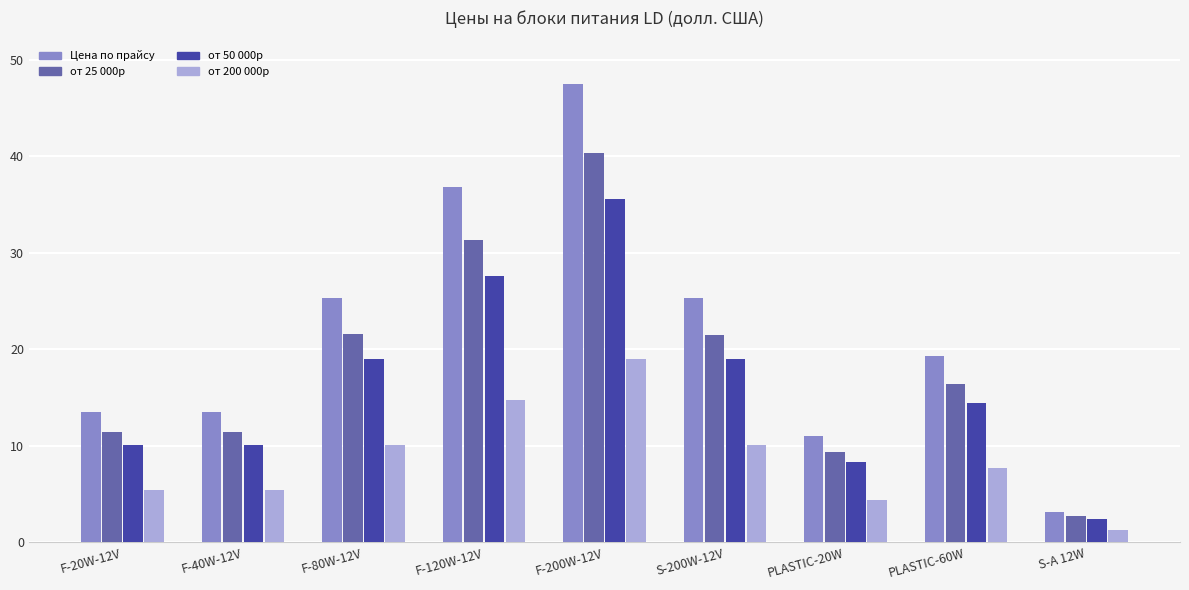

How many series are shown in this chart?

4